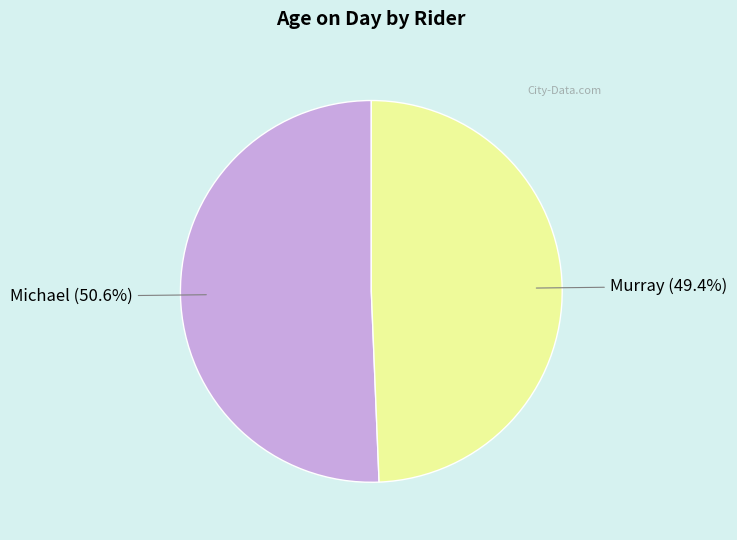

To the nearest percent, what is the combined percentage of Michael and Murray?

100%